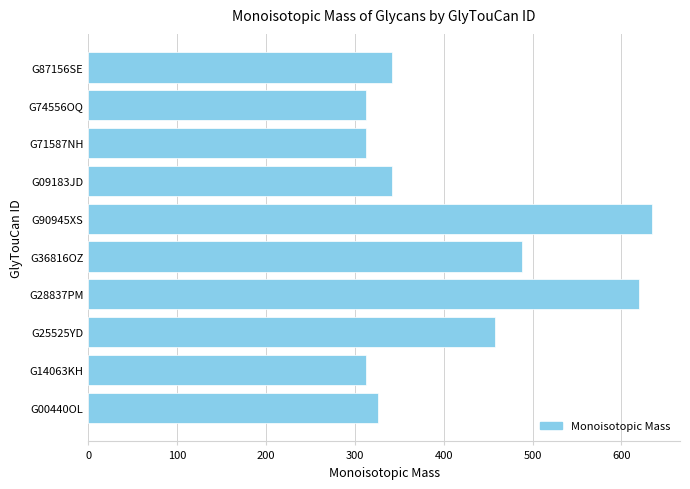

What is the change in value from G36816OZ to G90945XS?

+146.0